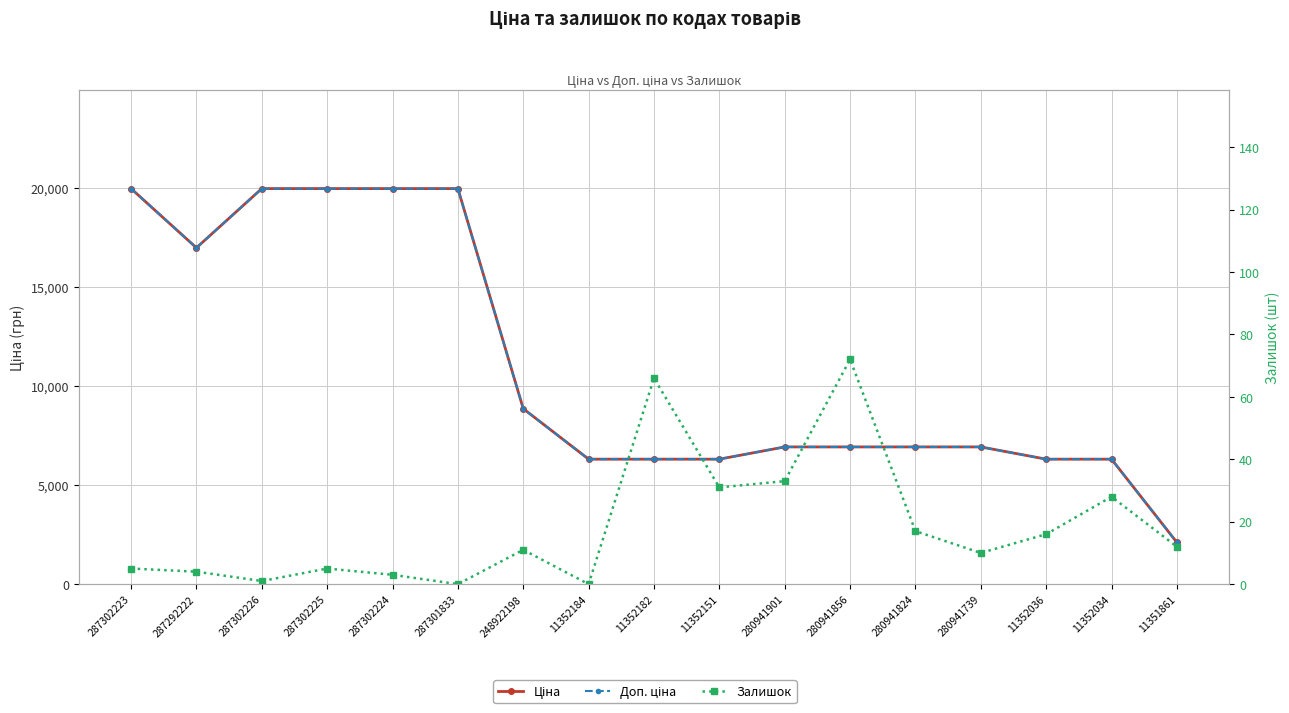

True or false: Доп. ціна and Ціна intersect in this chart.

False